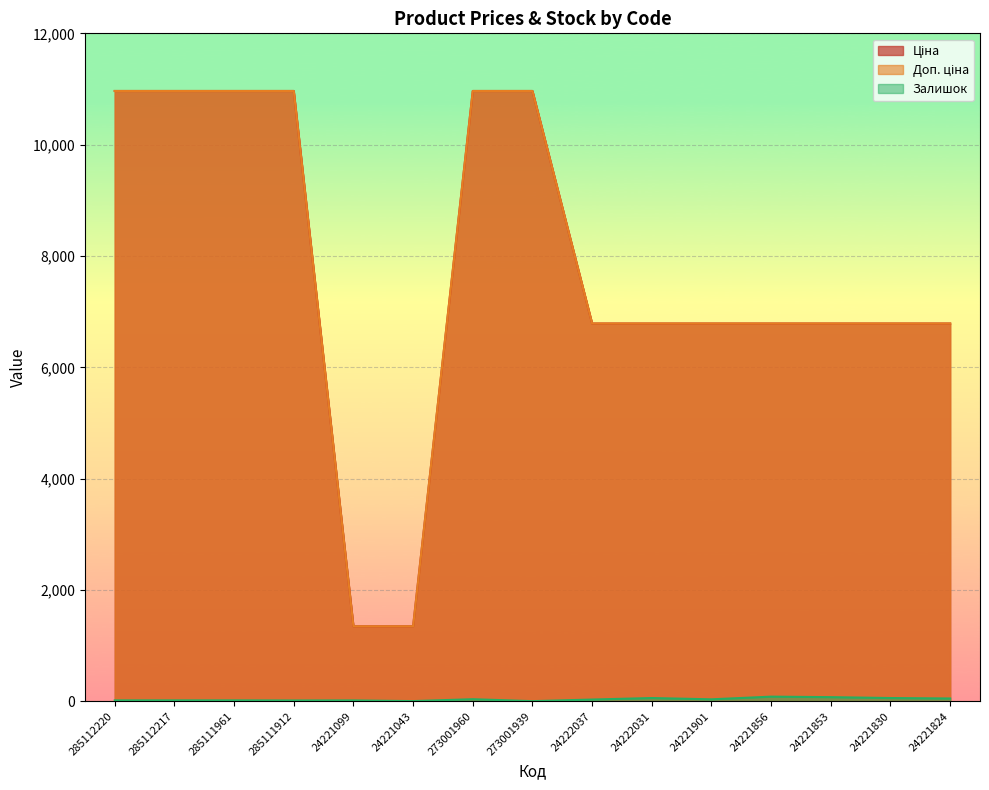

What is the difference between the maximum and second lowest values in the Ціна series?

9616.5